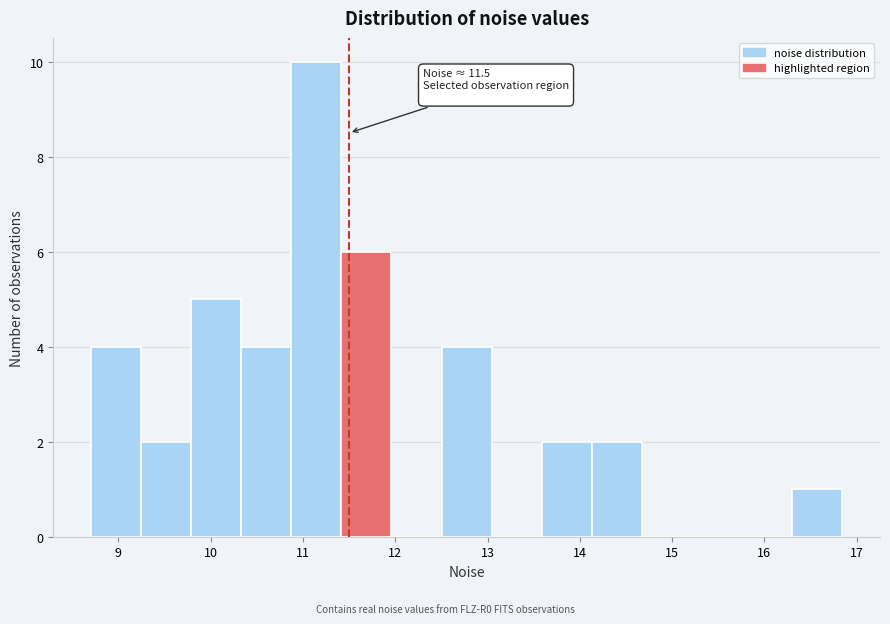

Which range on the x-axis has the tallest bar?

10.9 to 11.4